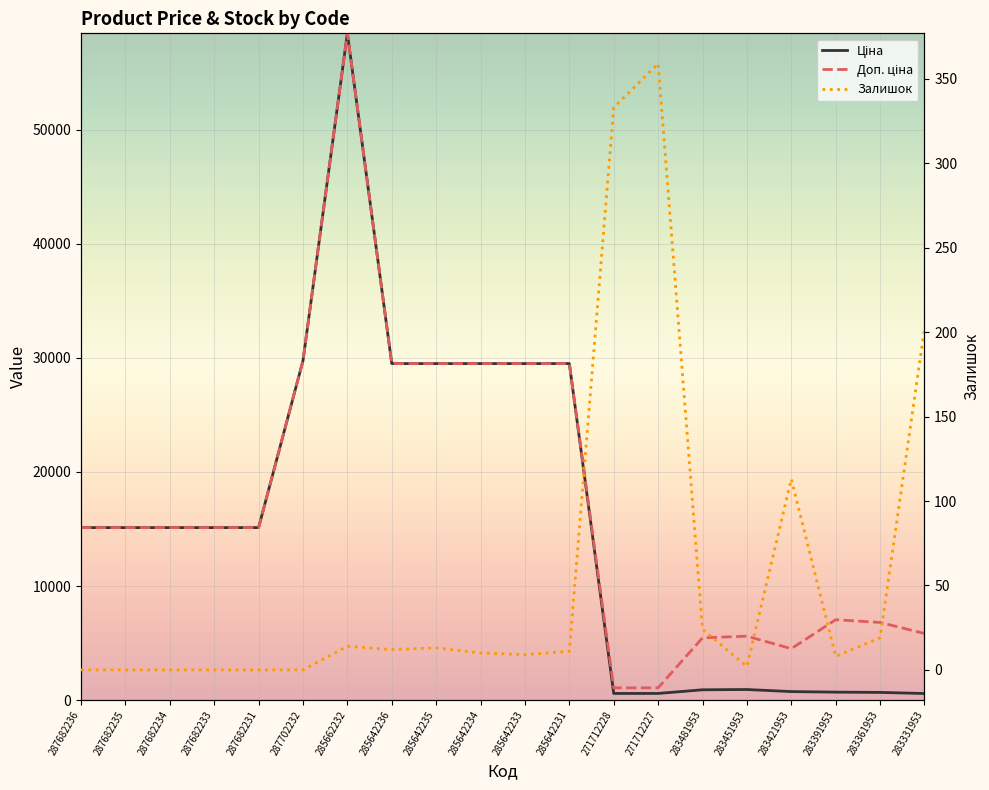

The value of Ціна at 285642236 is 29491.5. True or false?

True